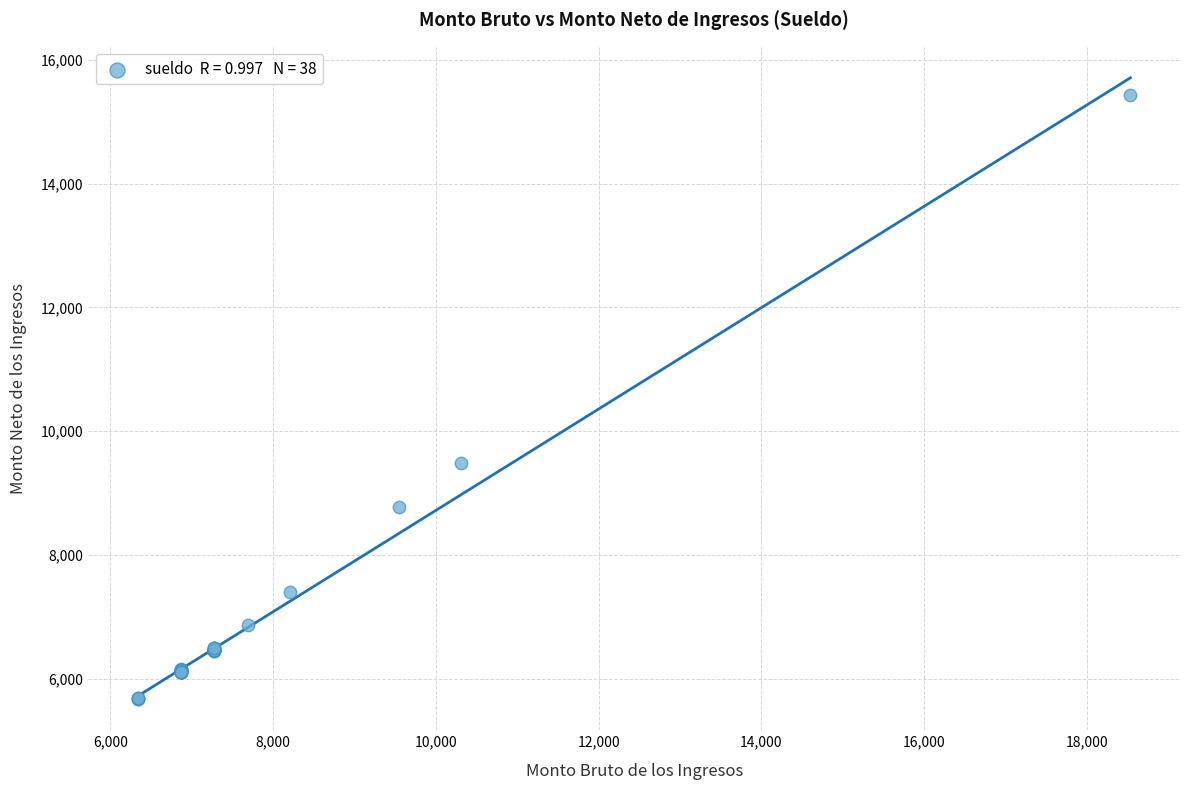

What Y value in the scatter plot is closest to 10554?

9491.7